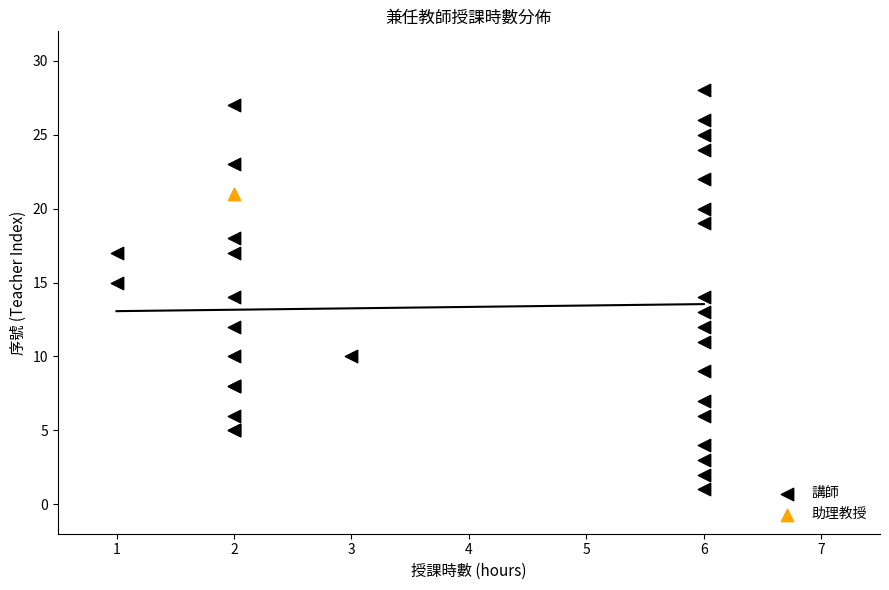

What are all the series names shown in the legend?

講師, 助理教授